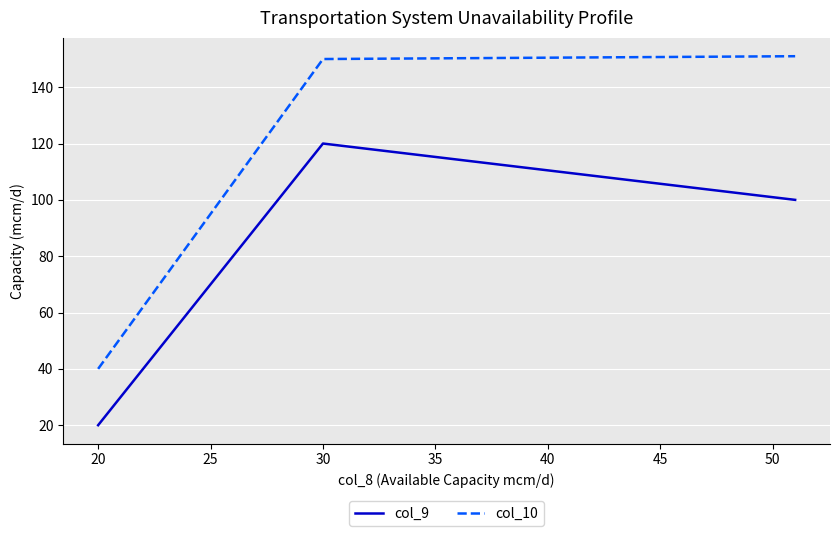

Is it true that col_9 equals 39 at 40?

False